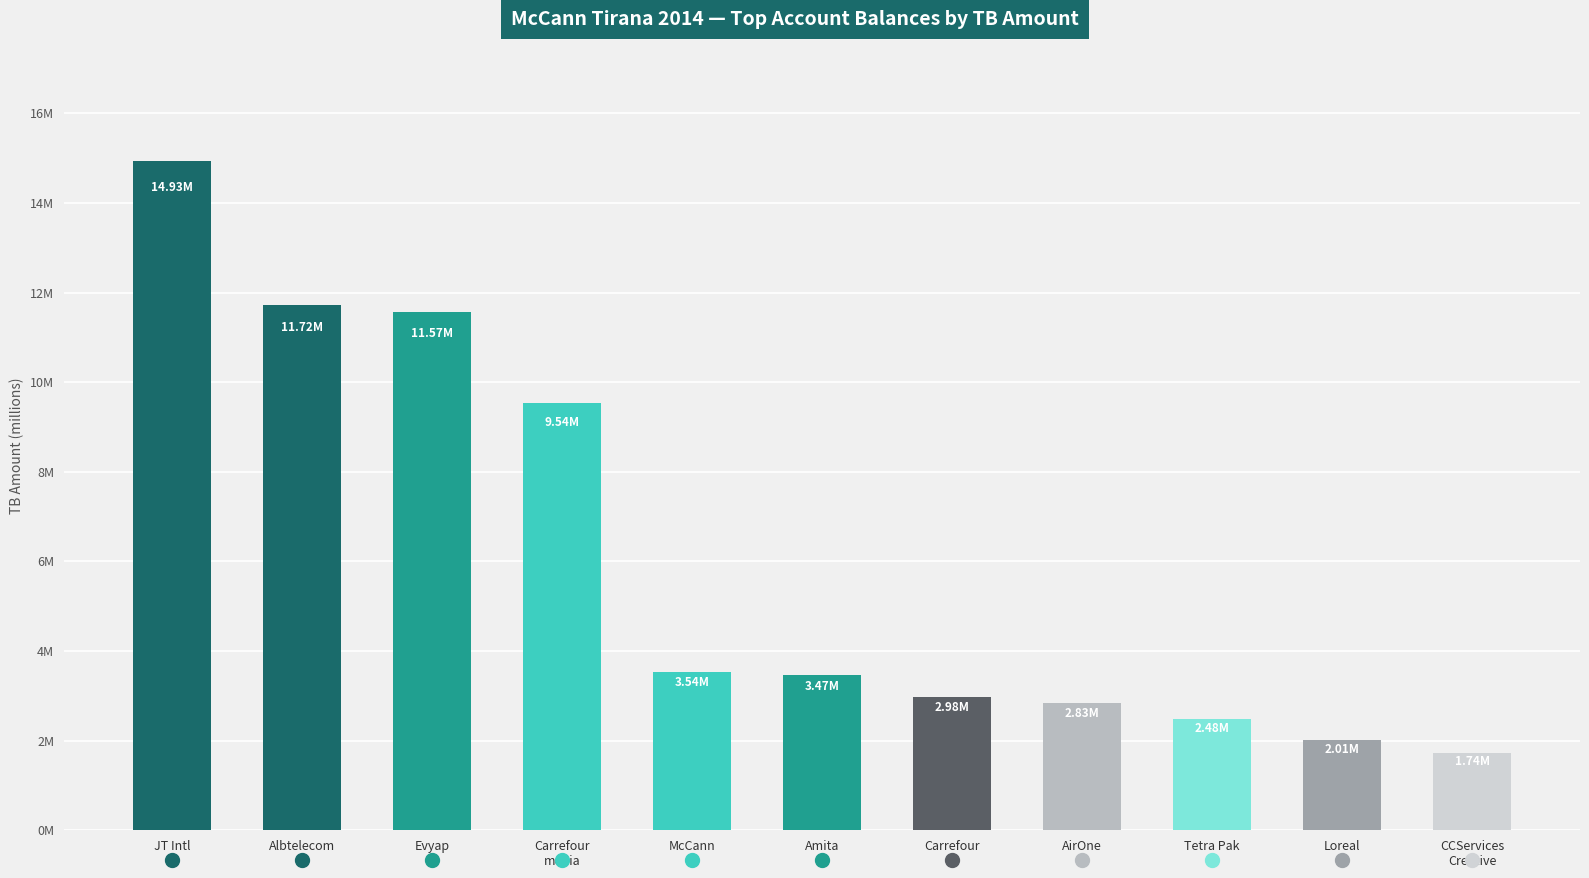

Reading left to right, list all the values displayed in this chart.

JT Intl=14931158.8	Albtelecom=11717876.6	Evyap=11574631.1	Carrefour
media=9536057.6	McCann=3541660.7	Amita=3465988.5	Carrefour=2980057.7	AirOne=2830643.3	Tetra Pak=2483496.3	Loreal=2010362.2	CCServices
Creative=1735151.5